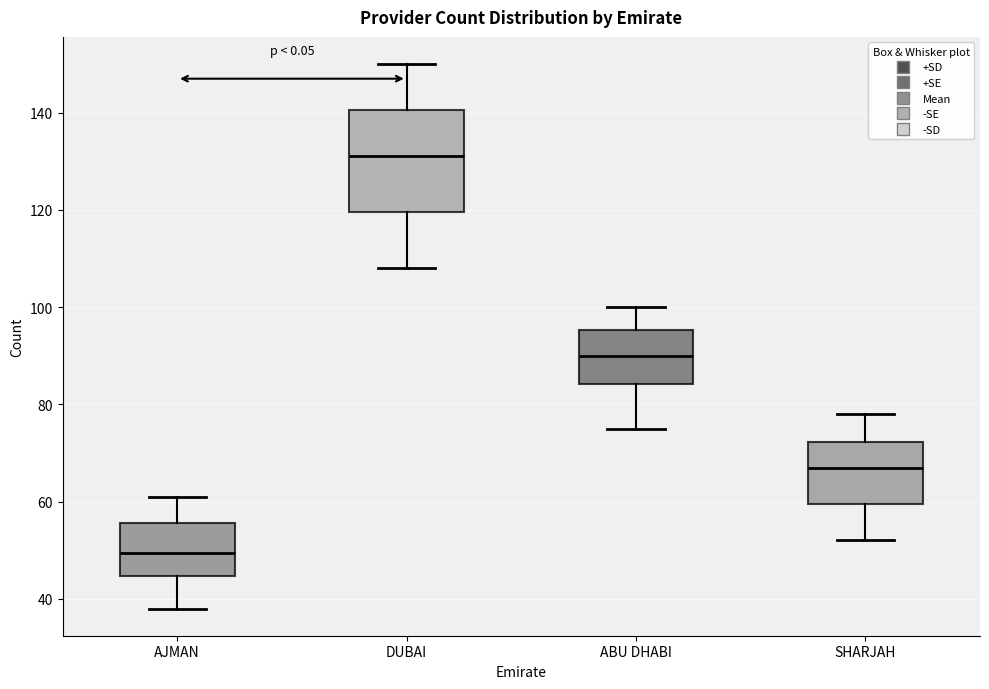

Reading left to right, read every box against the y-axis: the position of its median line, the range the box covers, and the ends of its whiskers. The values are not printed on the chart, so give them approximately, as read against the axis.

AJMAN: median 50, box 44 to 56, whiskers 38 to 62
DUBAI: median 132, box 120 to 140, whiskers 108 to 150
ABU DHABI: median 90, box 84 to 96, whiskers 76 to 100
SHARJAH: median 68, box 60 to 72, whiskers 52 to 78